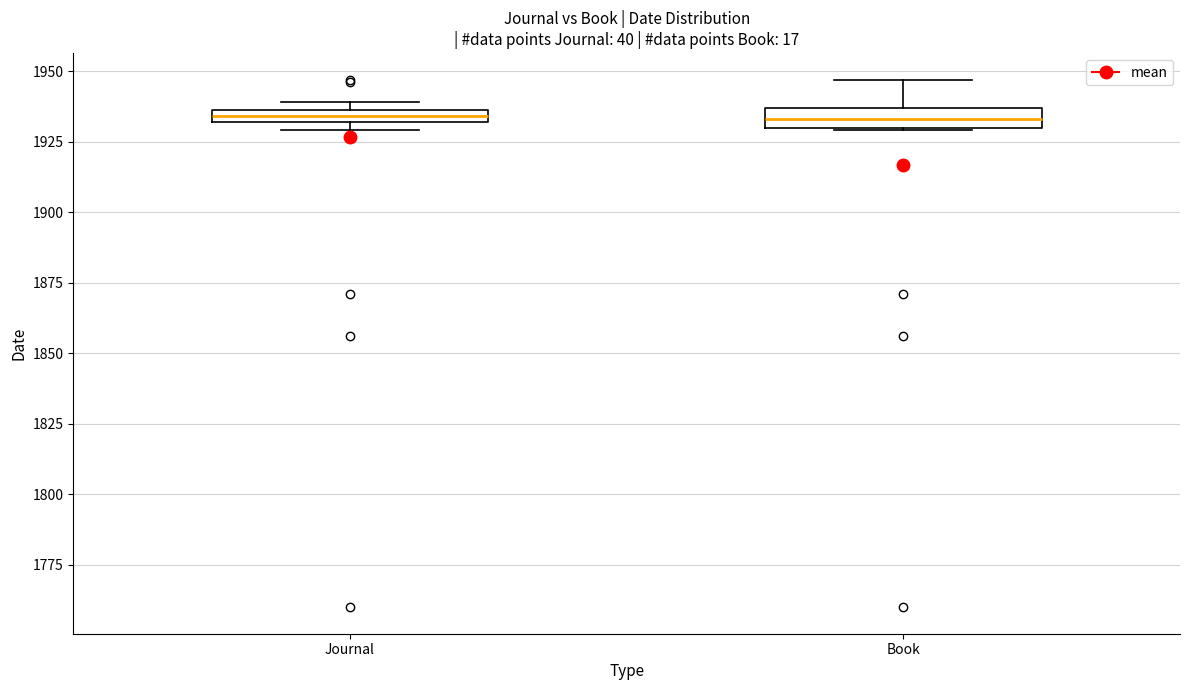

Where is the lower edge of the box for Book on the y-axis? The values are not printed on the chart, so give them approximately, as read against the axis.

1930